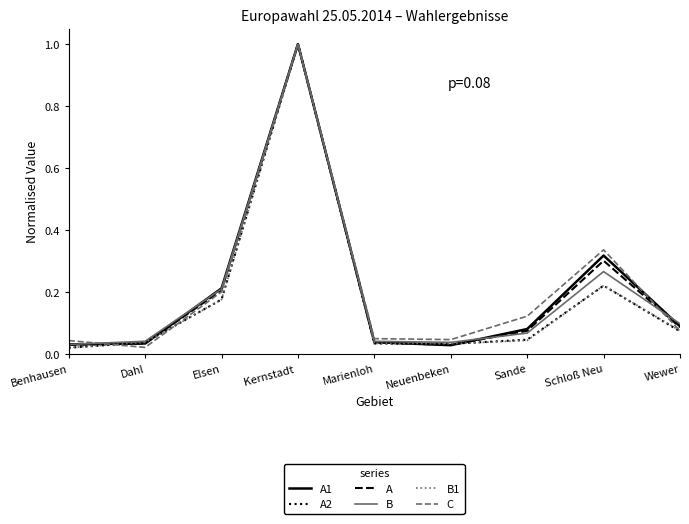

In B1, how many points are higher than both neighbors (excluding endpoints)?

2